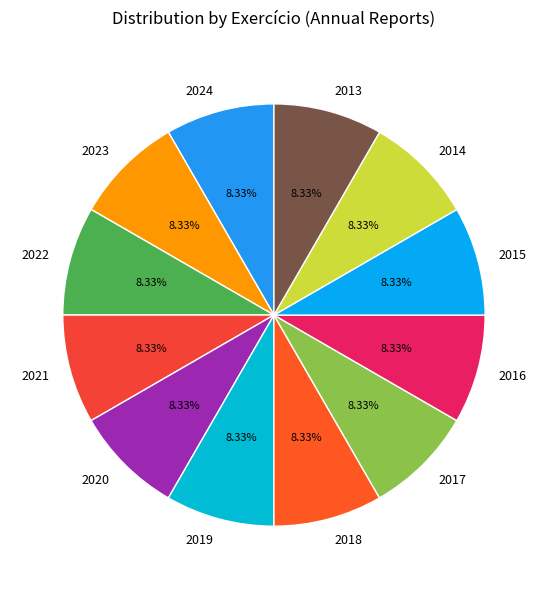

To the nearest percent, what percentage of the pie is 2022?

8%